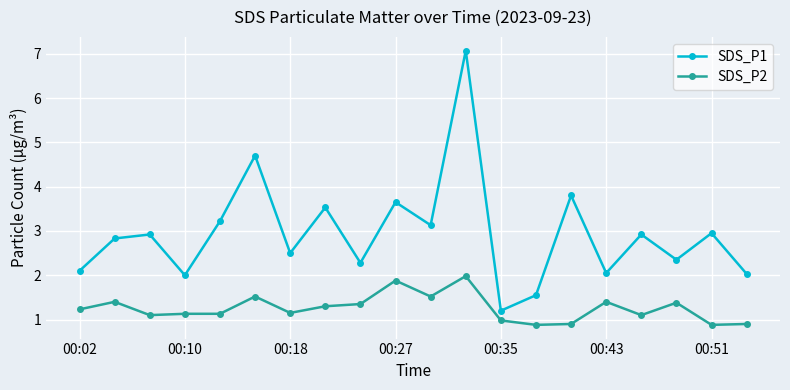

What is the difference between the maximum and minimum values in the SDS_P1 series?

5.9